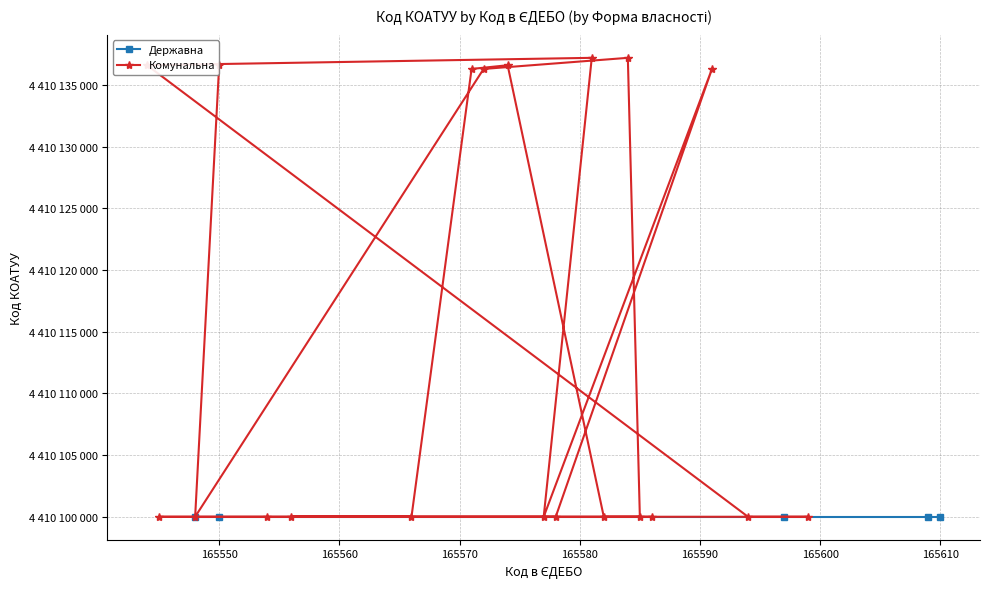

What is the smallest value displayed?

4410100000